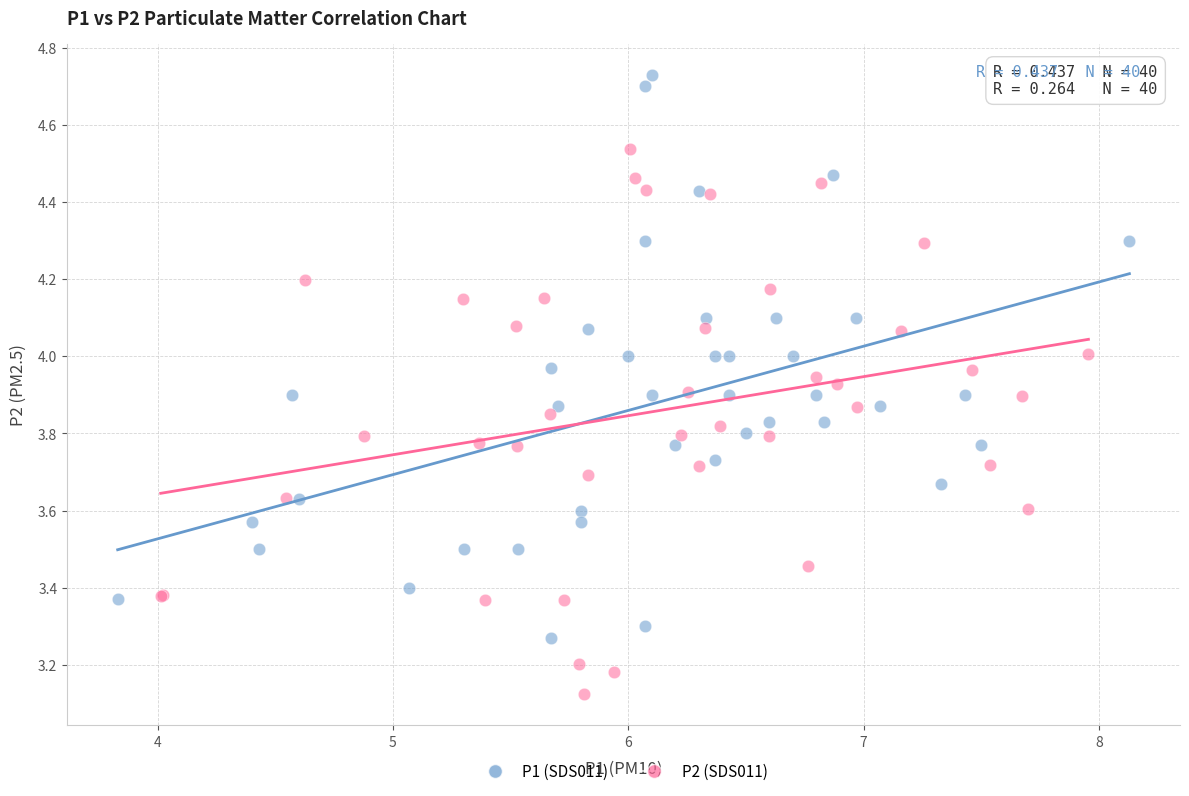

Which series reaches the maximum Y coordinate?

P1 (SDS011)